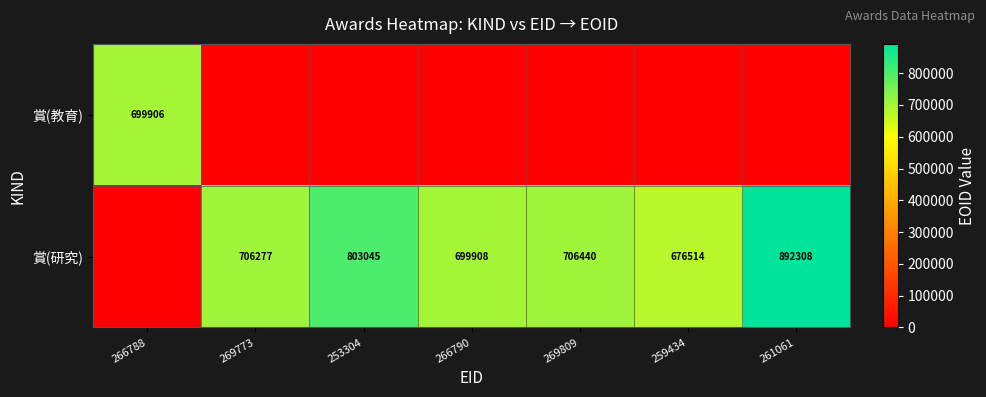

What is the difference between the 賞(研究) values at 261061 and 253304?

89263